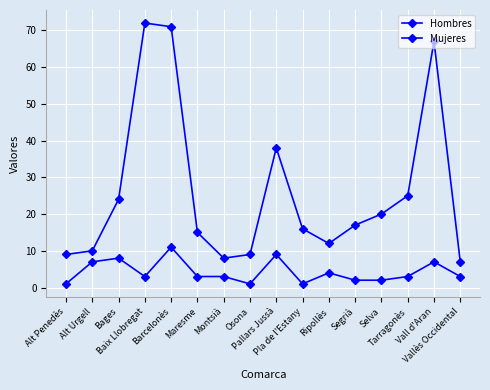

How many lines are shown in the chart?

2